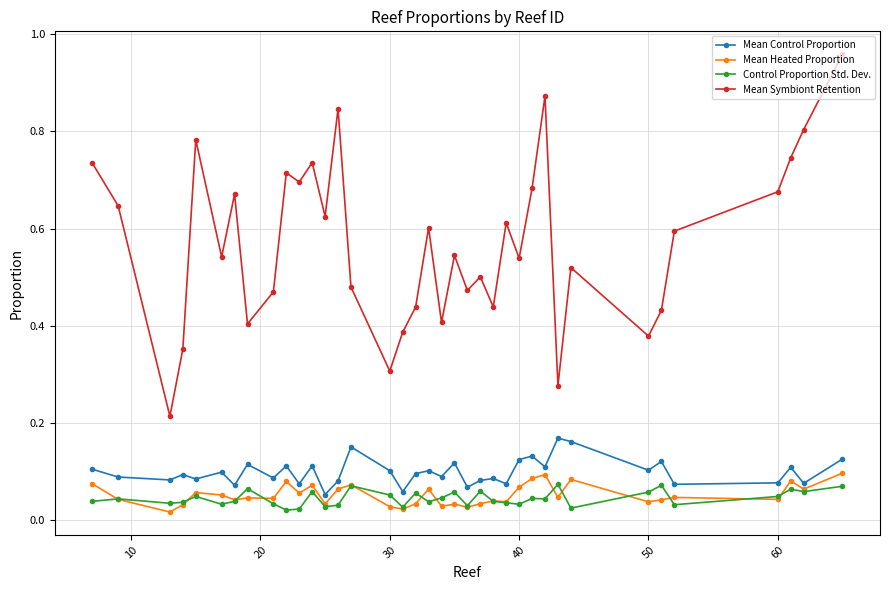

Which series has the largest total across all categories?

Mean Symbiont Retention